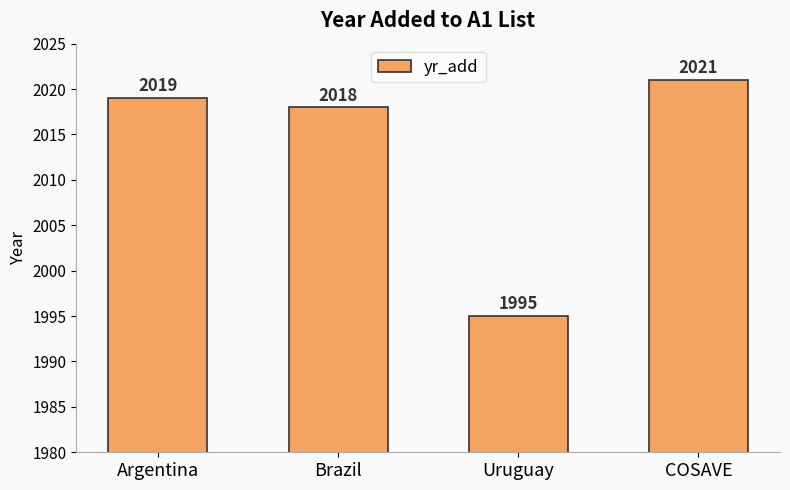

What is the difference between the values at Argentina and Uruguay?

24